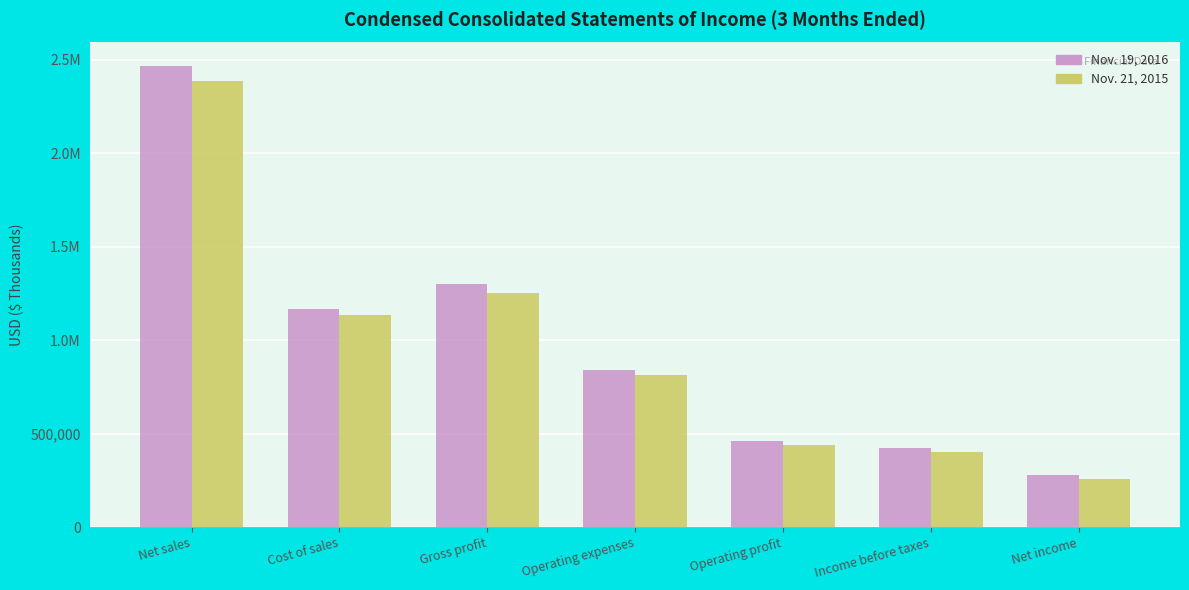

Rank the series at Operating expenses from highest to lowest value.

Nov. 19, 2016, Nov. 21, 2015